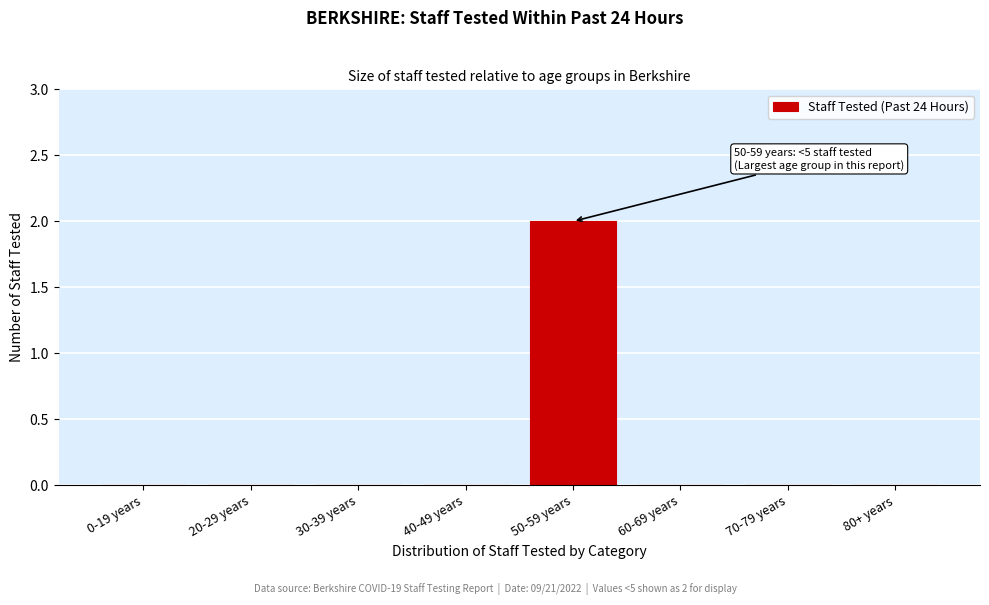

Reading left to right, extract all data points from this chart.

0-19 years=0	20-29 years=0	30-39 years=0	40-49 years=0	50-59 years=2	60-69 years=0	70-79 years=0	80+ years=0